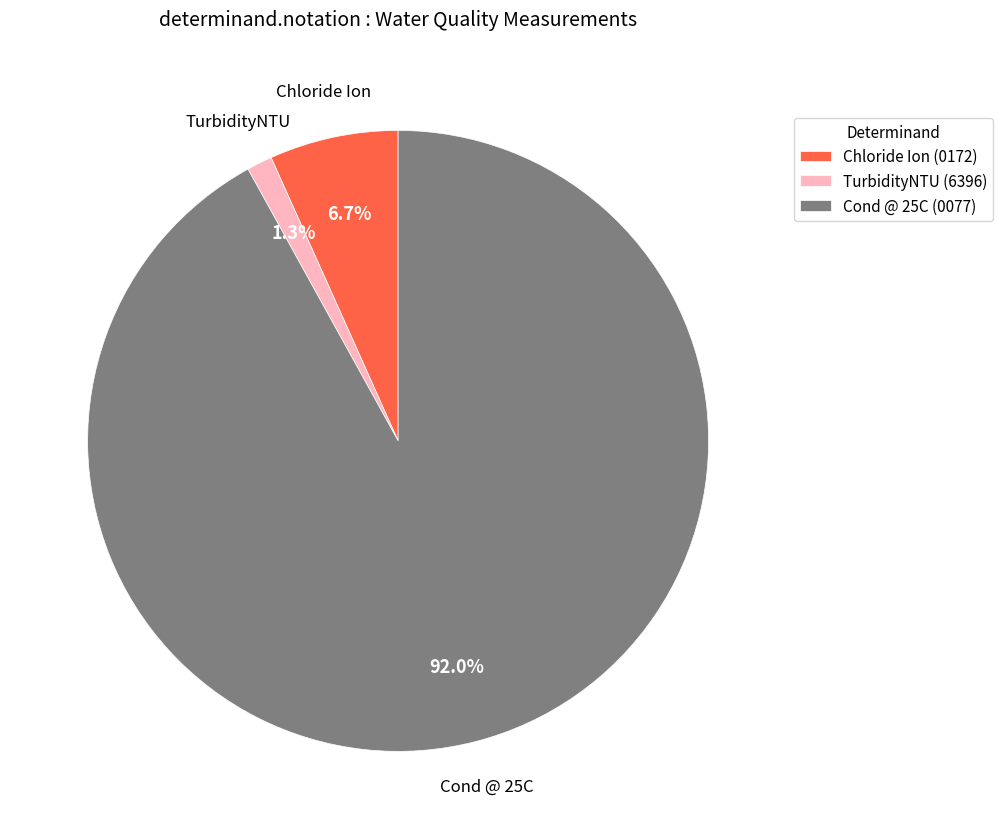

Which has a higher value, Chloride Ion or TurbidityNTU?

Chloride Ion